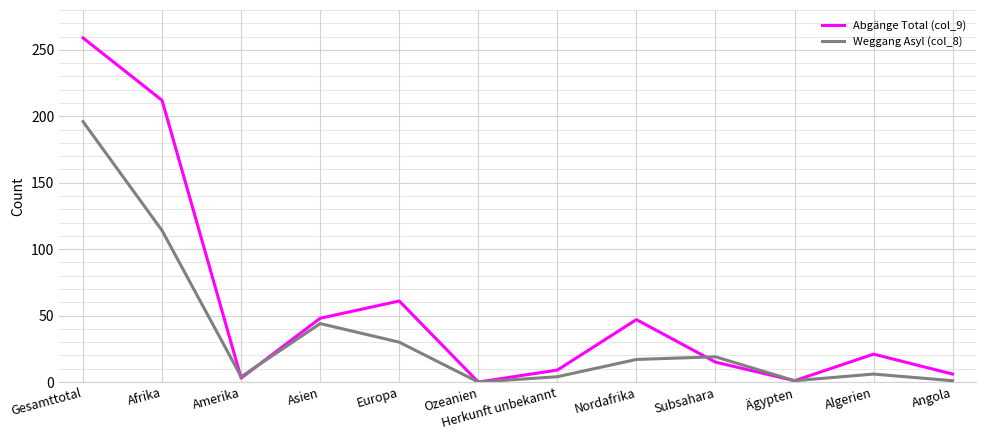

Rank the series by their maximum value, from lowest to highest.

Weggang Asyl (col_8), Abgänge Total (col_9)